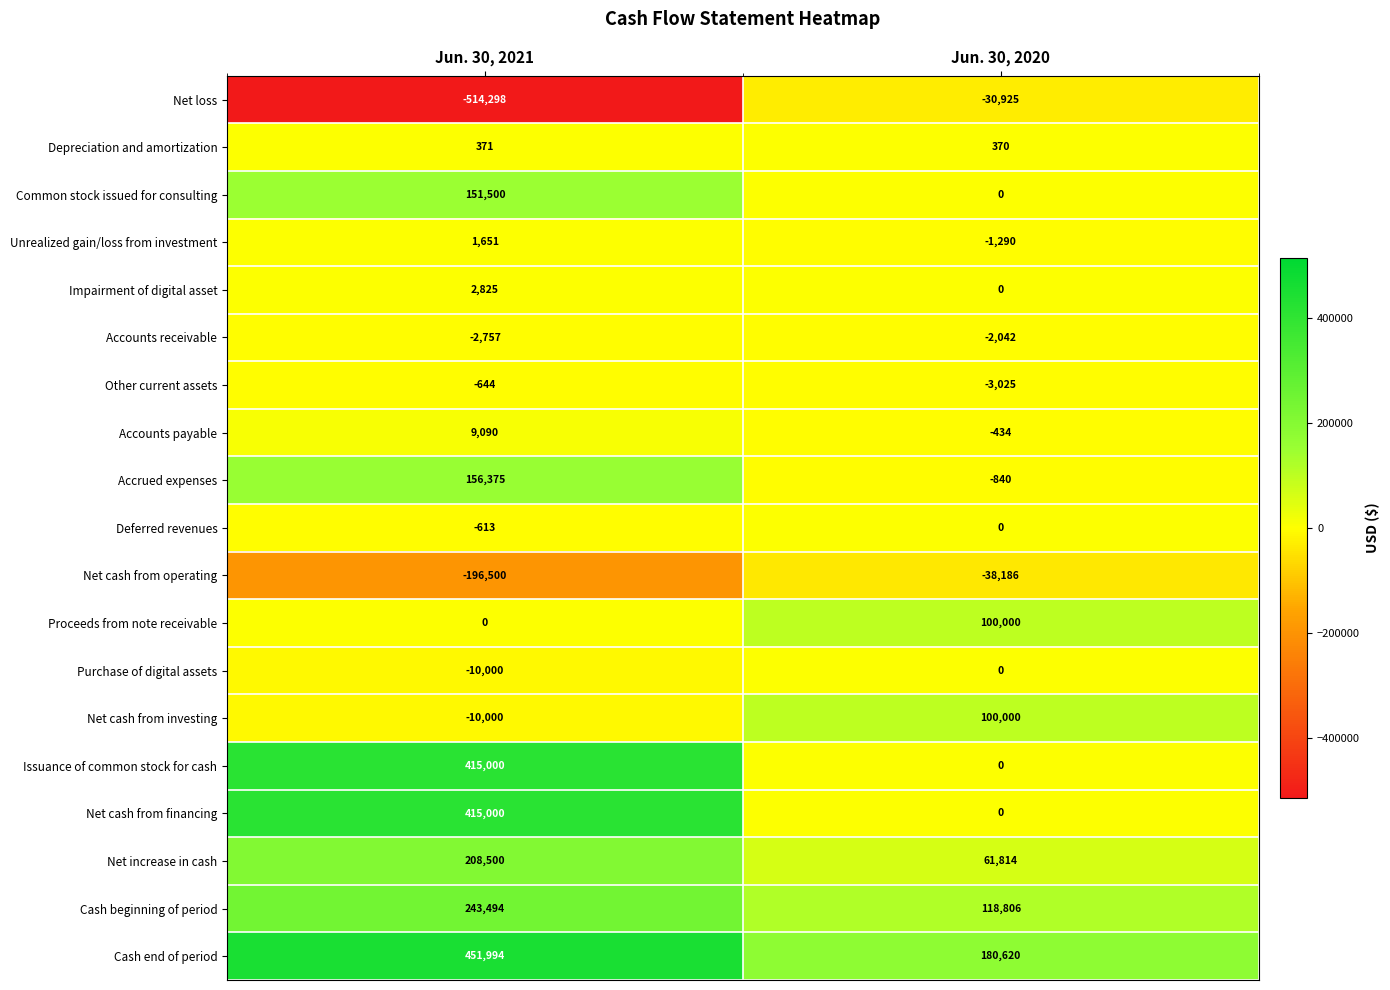

Between Jun. 30, 2021 and Jun. 30, 2020, which series saw the biggest shift?

Net loss